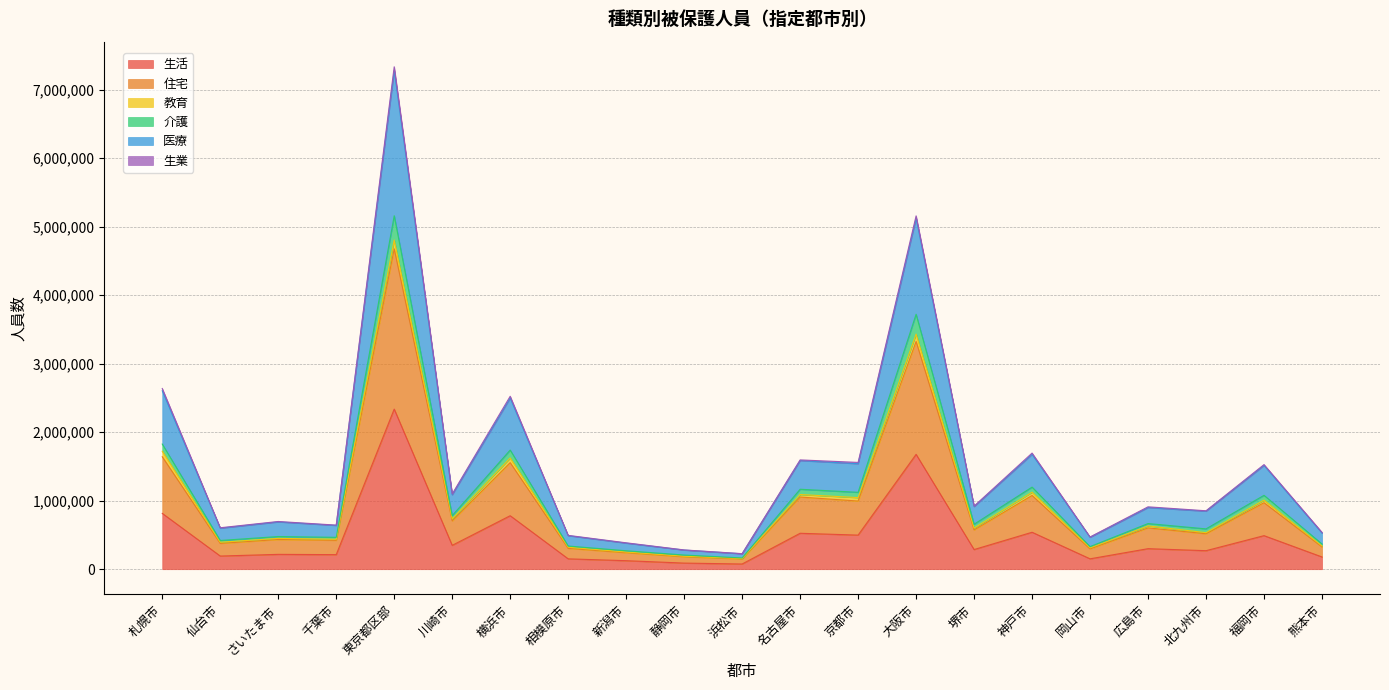

True or false: 住宅 and 介護 cross at least once.

False